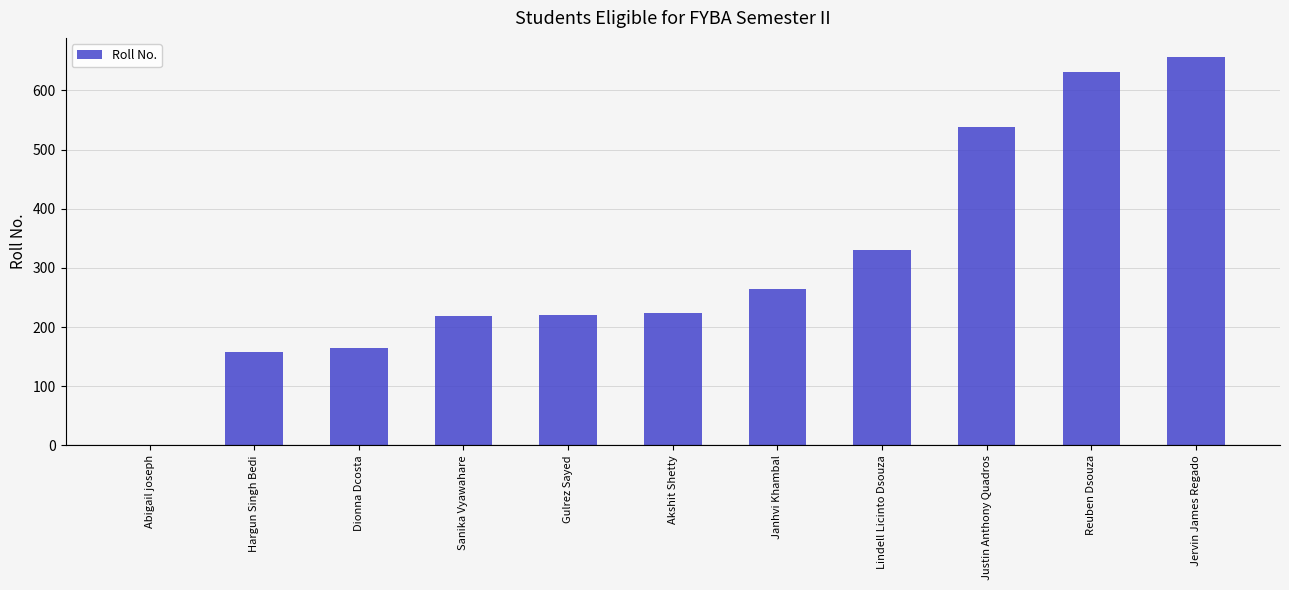

Count the number of data series in this chart.

1